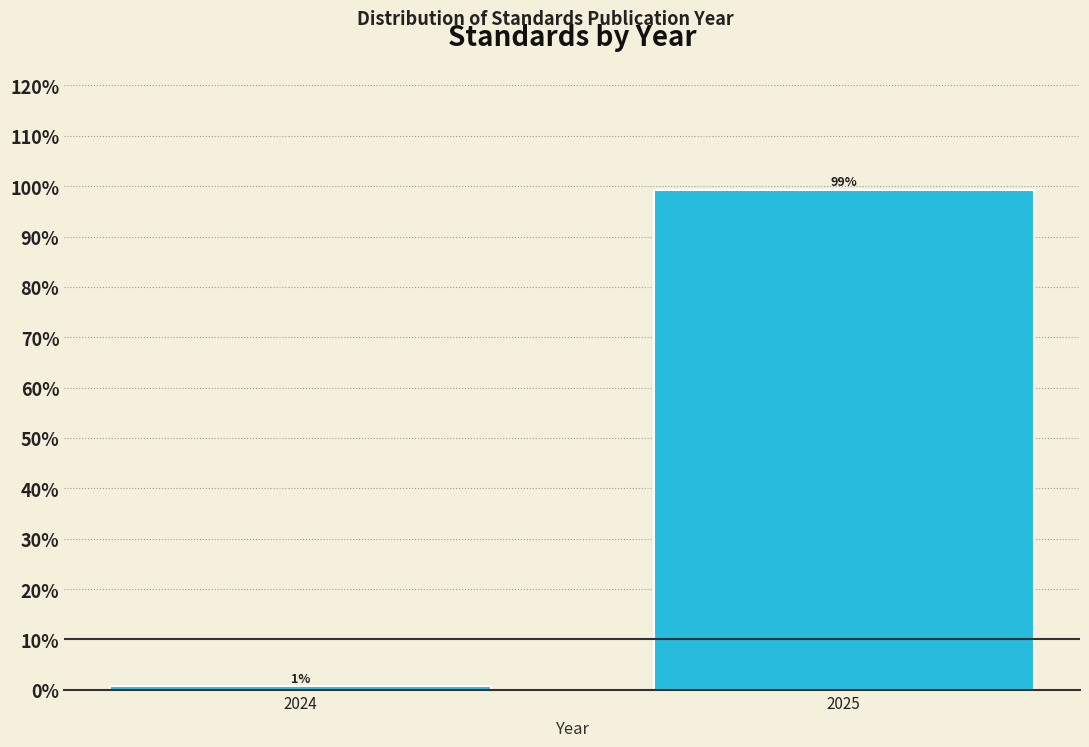

Is it true that the value at 2025 is 99.3?

True